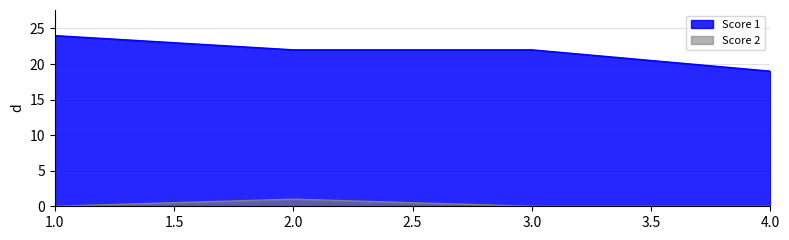

What is the value of the Score 1 point at the 4th from the left?

19